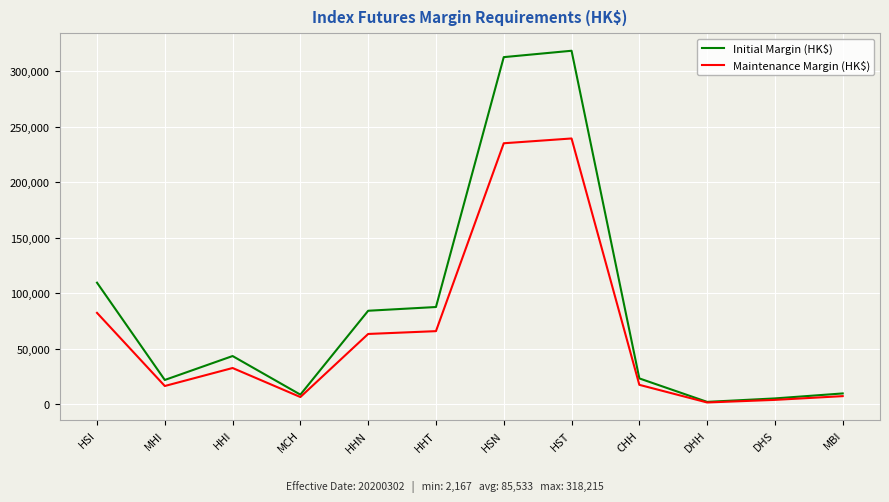

What is the maximum value for Maintenance Margin (HK$)?

239260